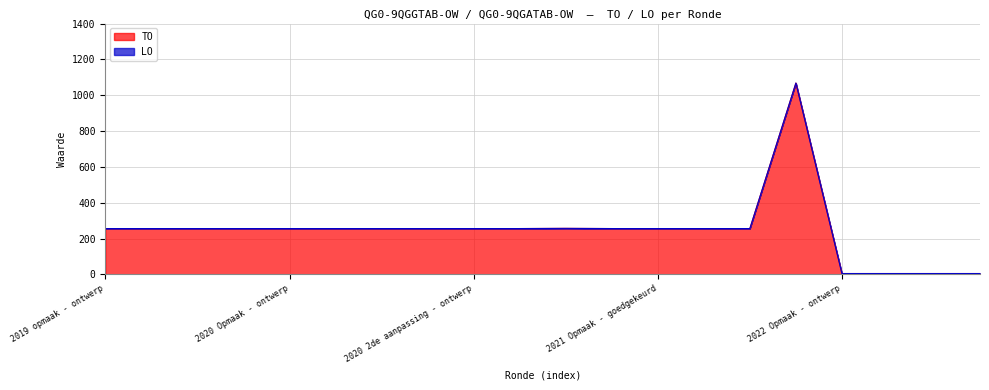

Between 2022 1ste aanpassing – goedgekeurd and 2022 Opmaak - ontwerp, which is larger?

2022 1ste aanpassing – goedgekeurd